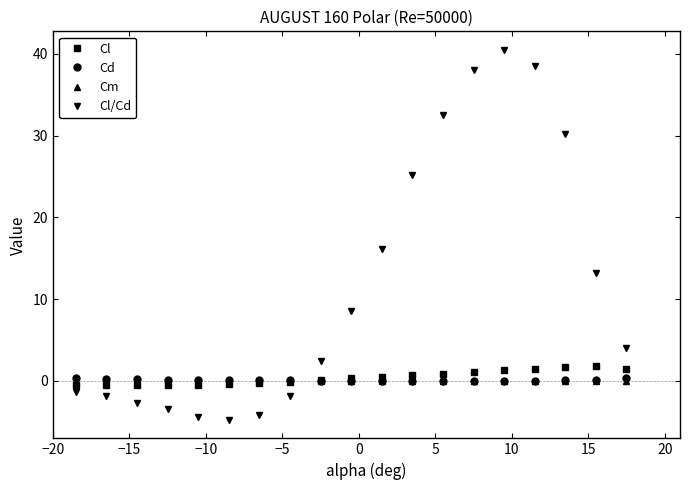

At how many categories does at least one series exceed 26?

5